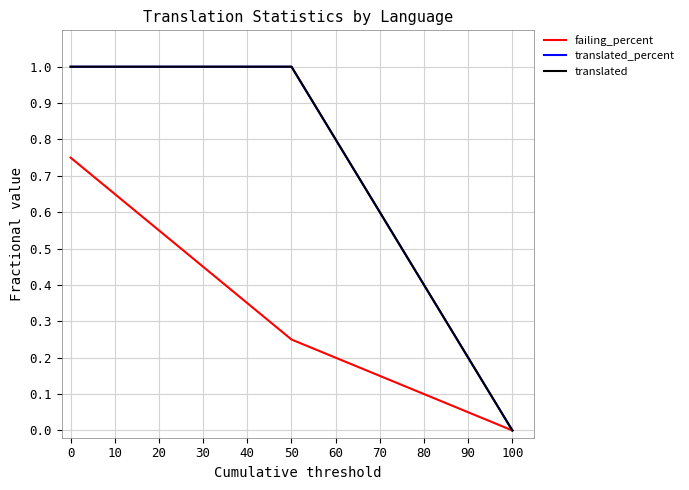

Does the chart have visible grid lines?

Yes